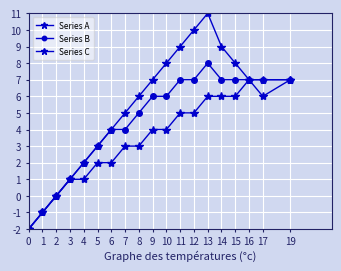

What is the value of the Series B point at the 6th from the left?

3